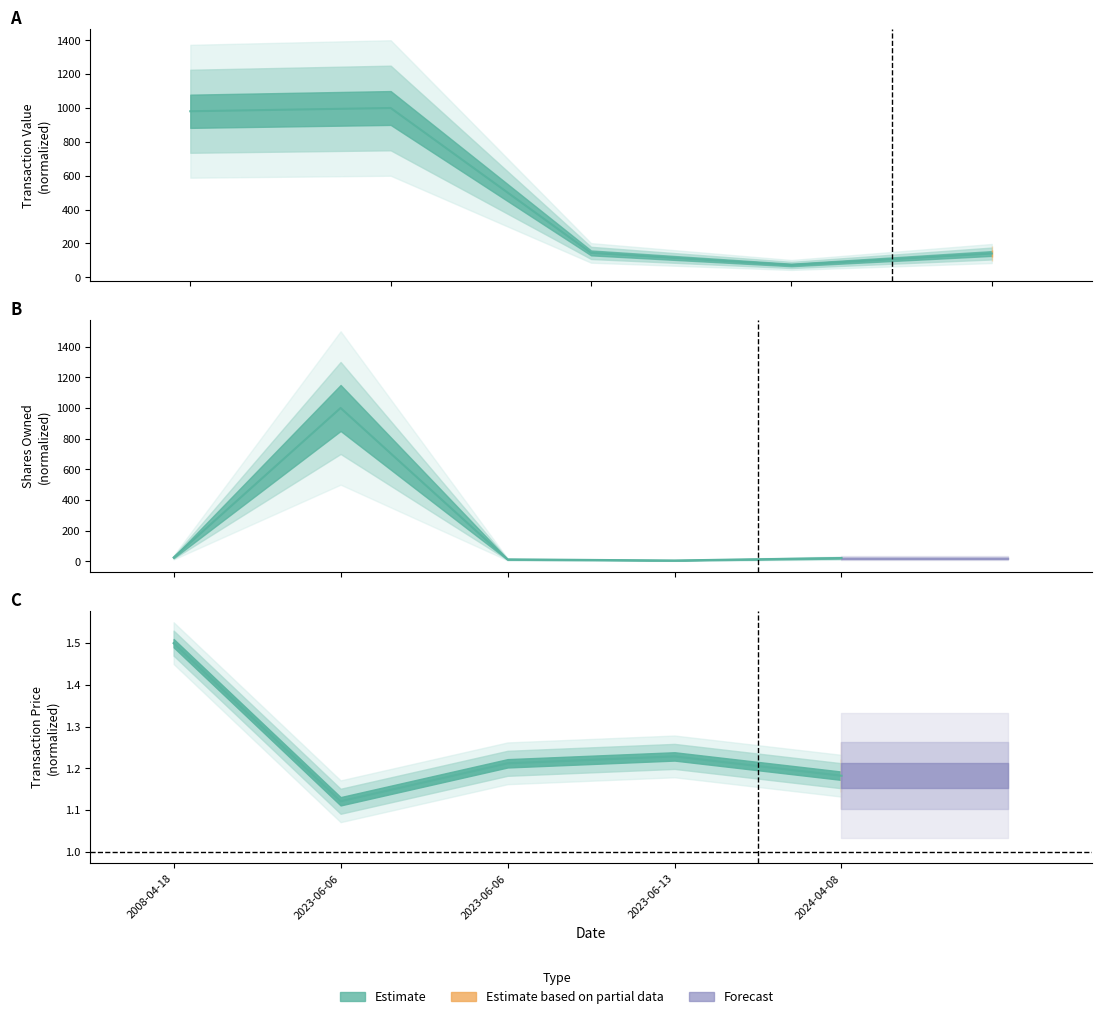

Rank the series by their maximum value, from lowest to highest.

transactionPricePerShare, transactionValue, sharesOwnedFollowingTransaction